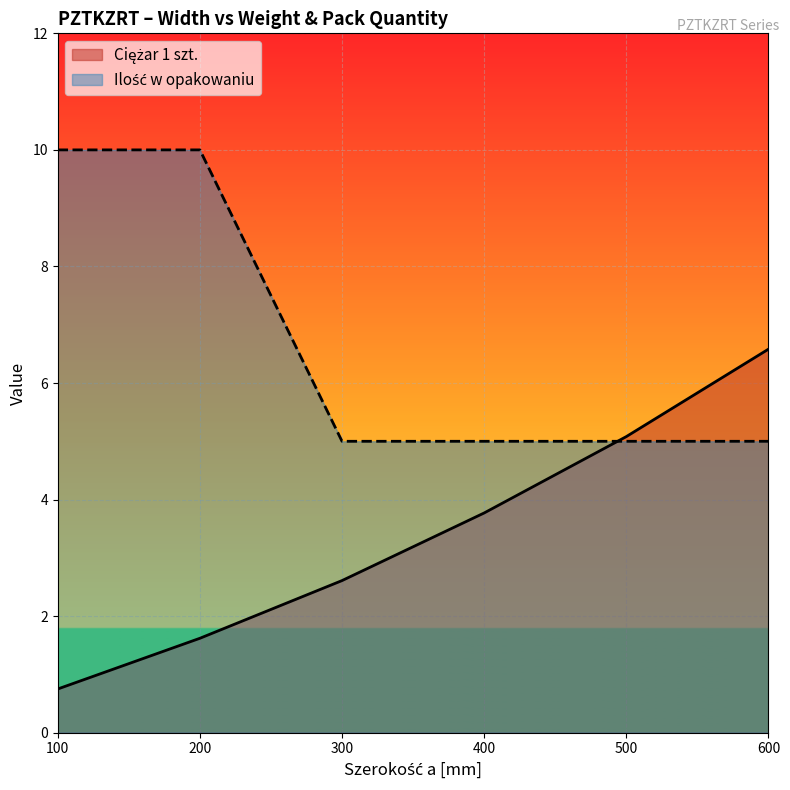

What is the smallest value displayed?

0.8